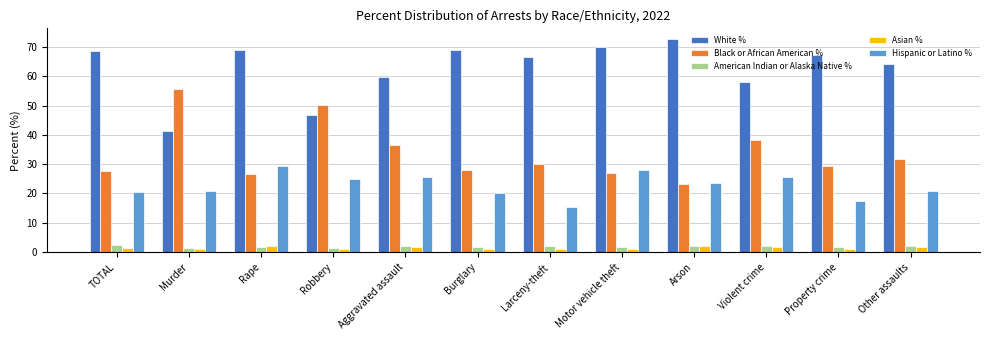

At which label does White % reach its minimum?

Murder